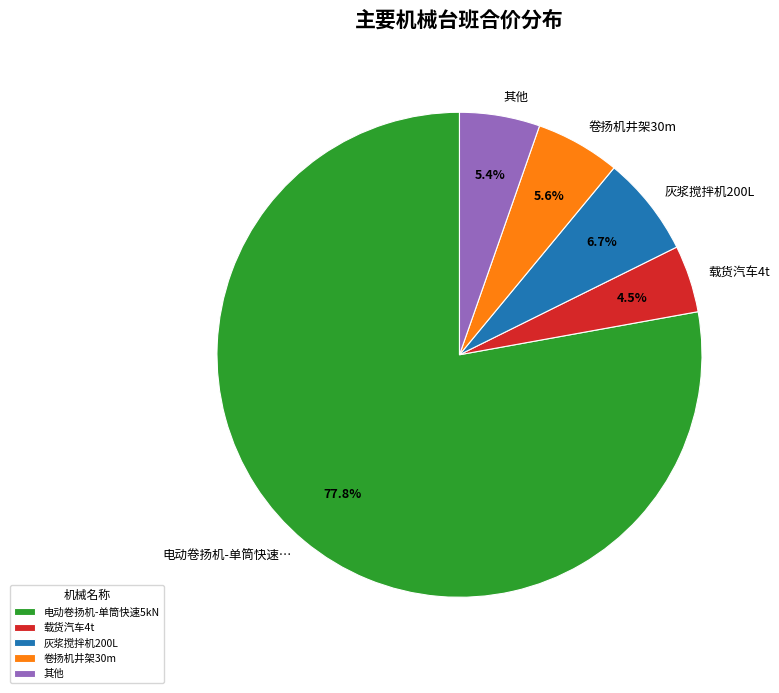

Which category has the biggest portion of the pie?

电动卷扬机-单筒快速5kN